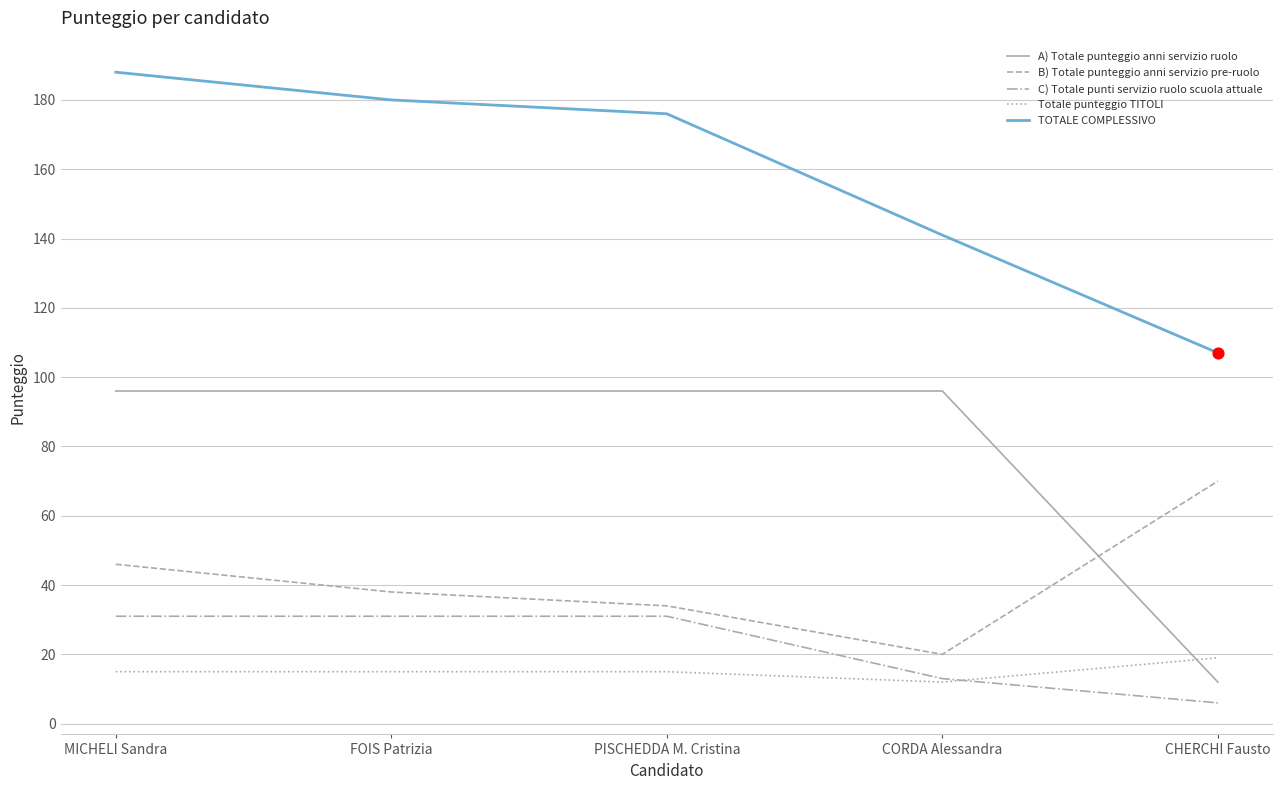

Between FOIS Patrizia and CORDA Alessandra, which series saw the biggest shift?

TOTALE COMPLESSIVO